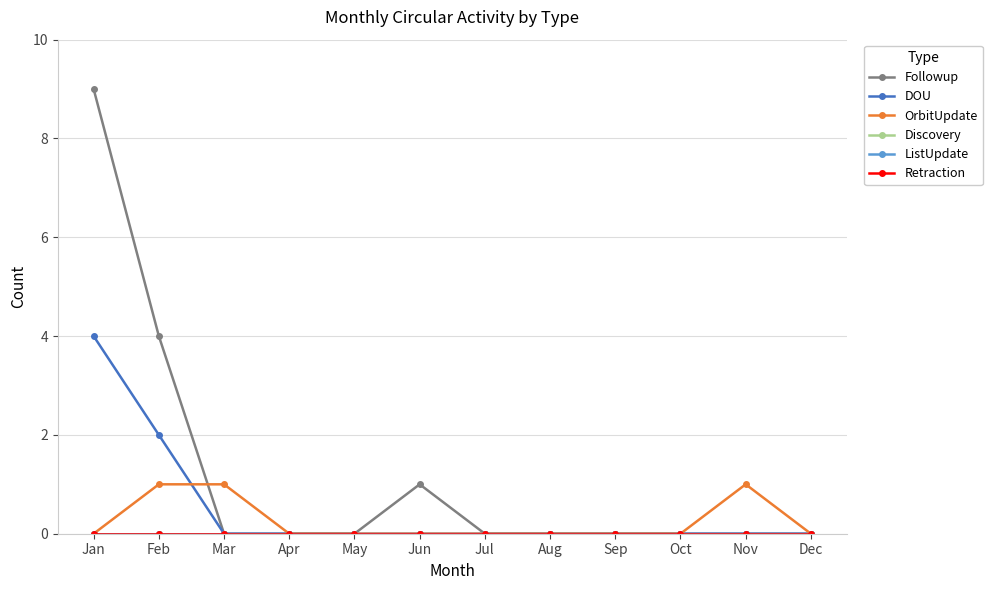

Which label corresponds to the largest value in the chart?

Jan